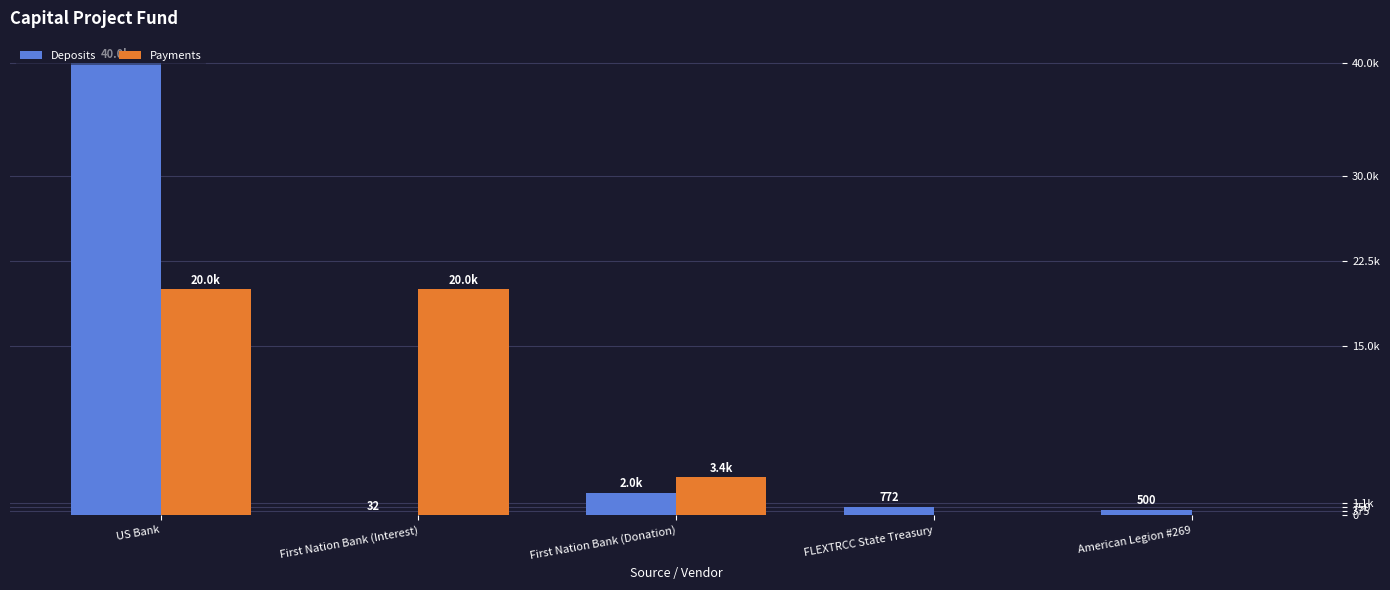

Rank the series by their maximum value, from highest to lowest.

Deposits, Payments